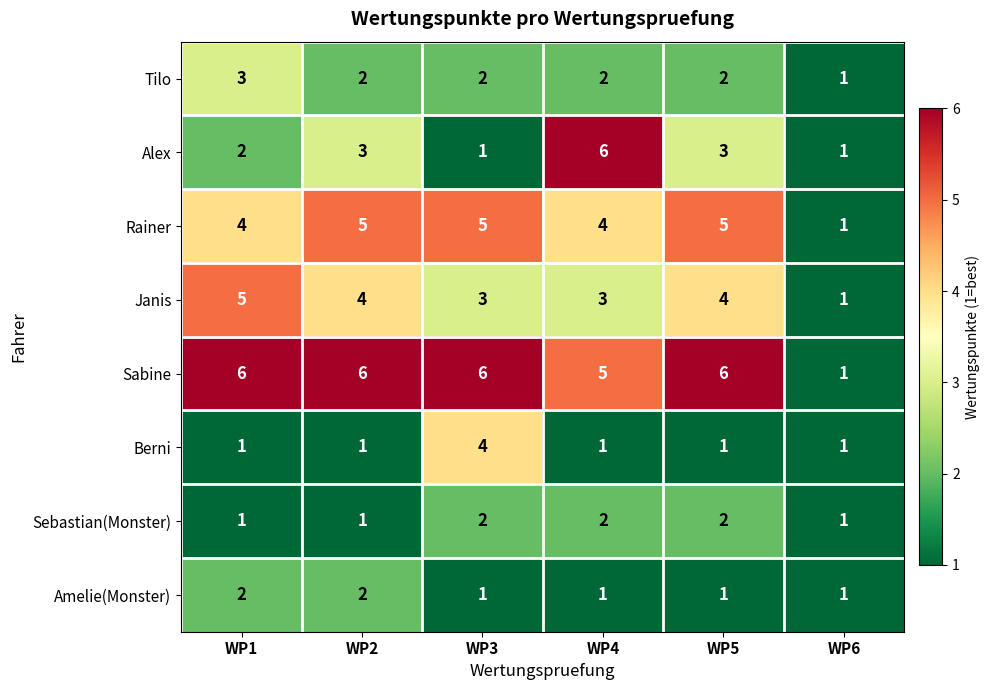

Where does the Tilo series first go above 2?

WP1